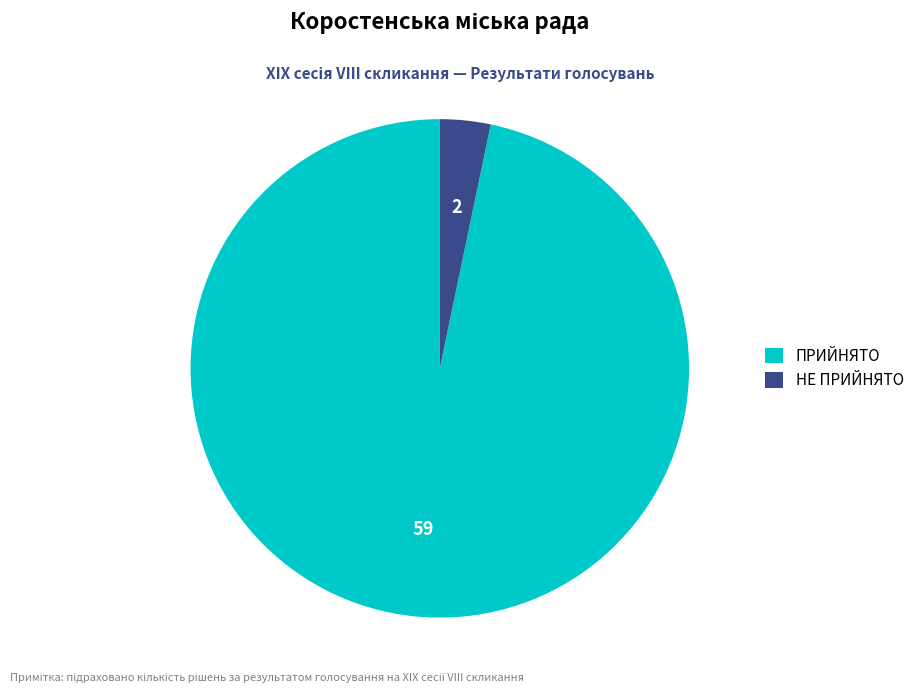

Which category accounts for the majority?

ПРИЙНЯТО